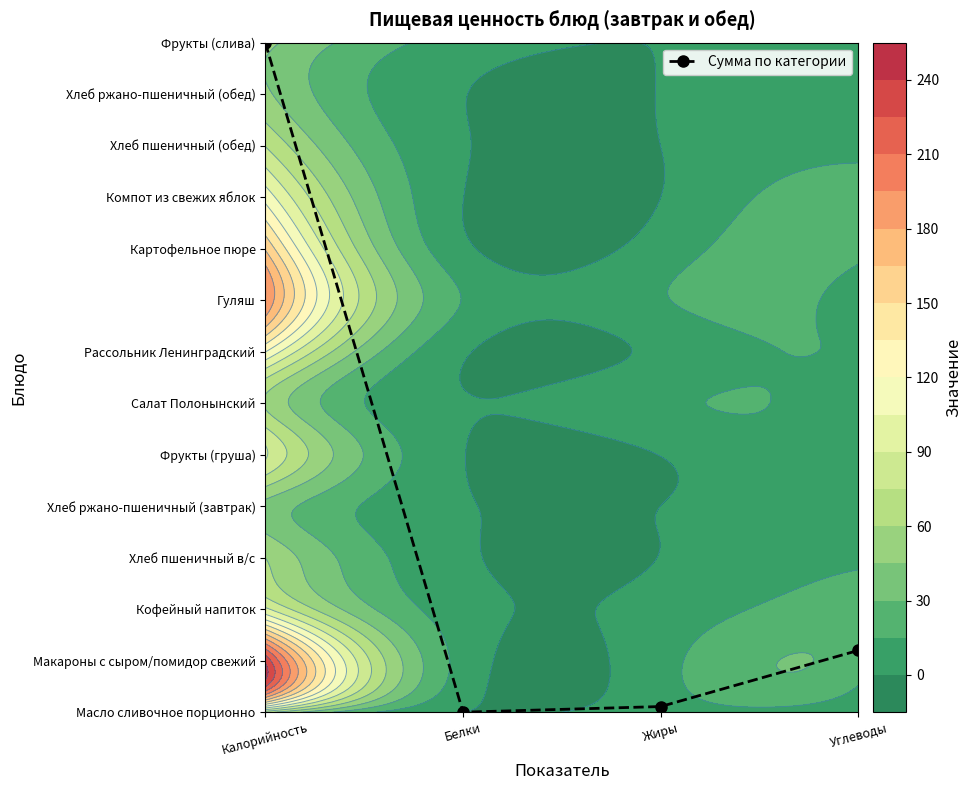

Which category has the highest value across all series?

Калорийность